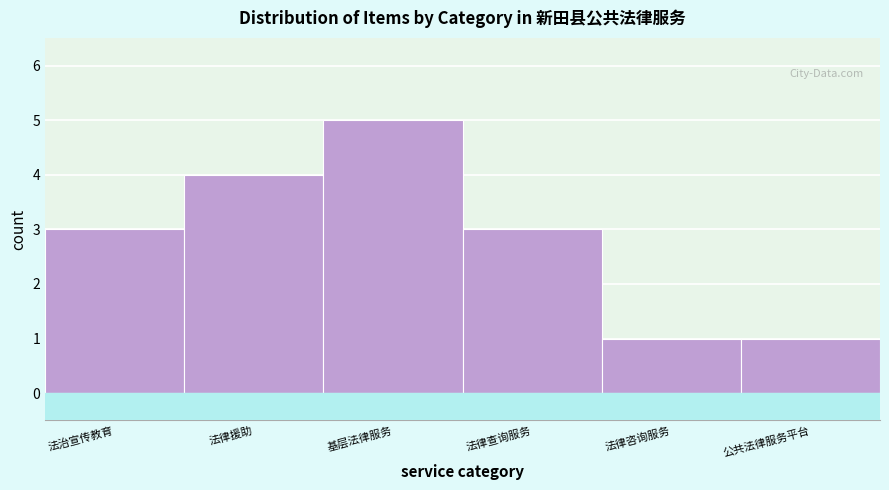

Reading left to right, extract all data points from this chart.

法治宣传教育=3	法律援助=4	基层法律服务=5	法律查询服务=3	法律咨询服务=1	公共法律服务平台=1